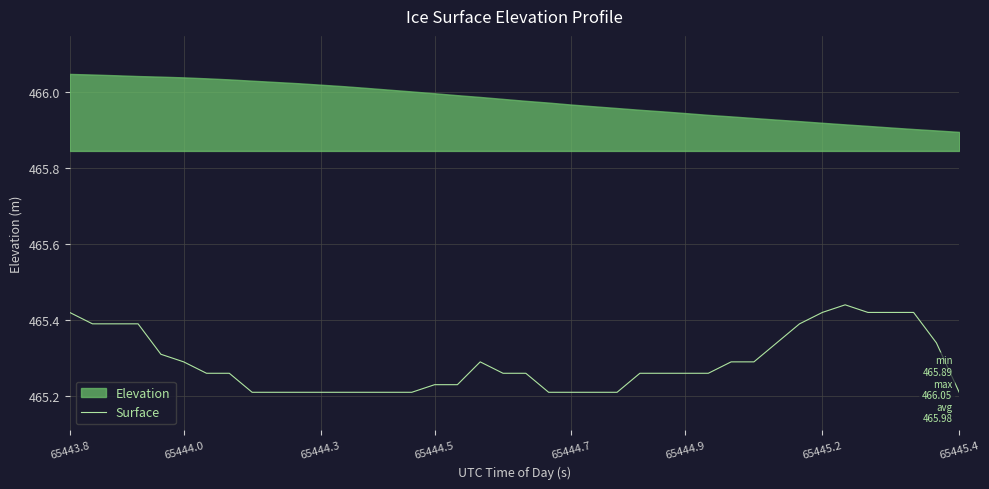

The value of Surface at 65444.9 is 829.9. True or false?

False